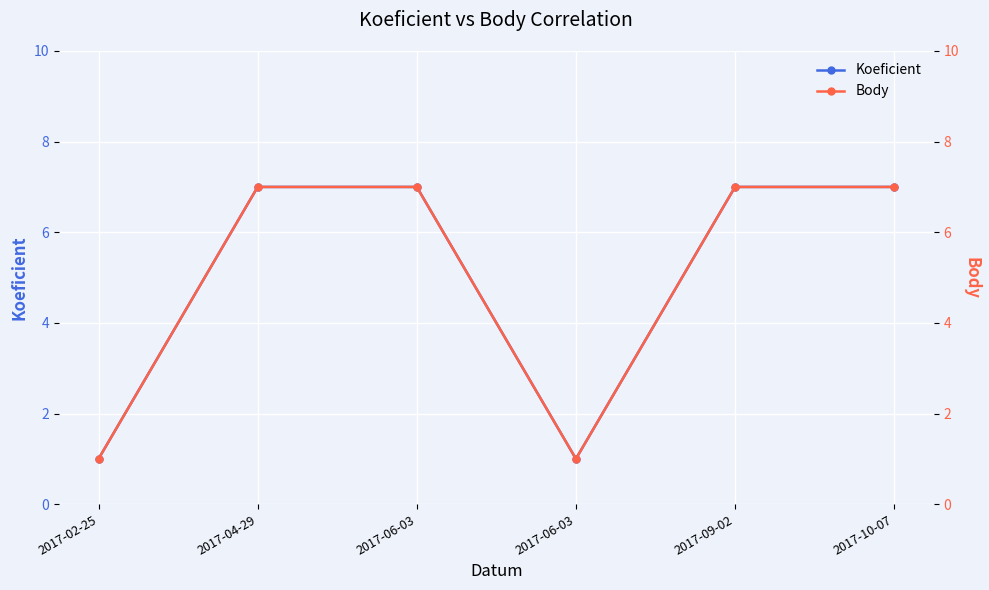

Which series changed the most between 2017-02-25 and 2017-04-29?

Koeficient